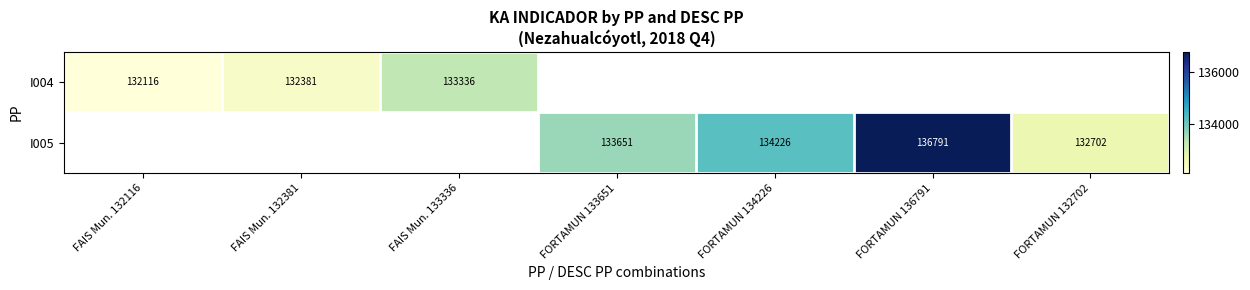

True or false: I004 has a value of 206750 at FAIS Mun. 132116.

False